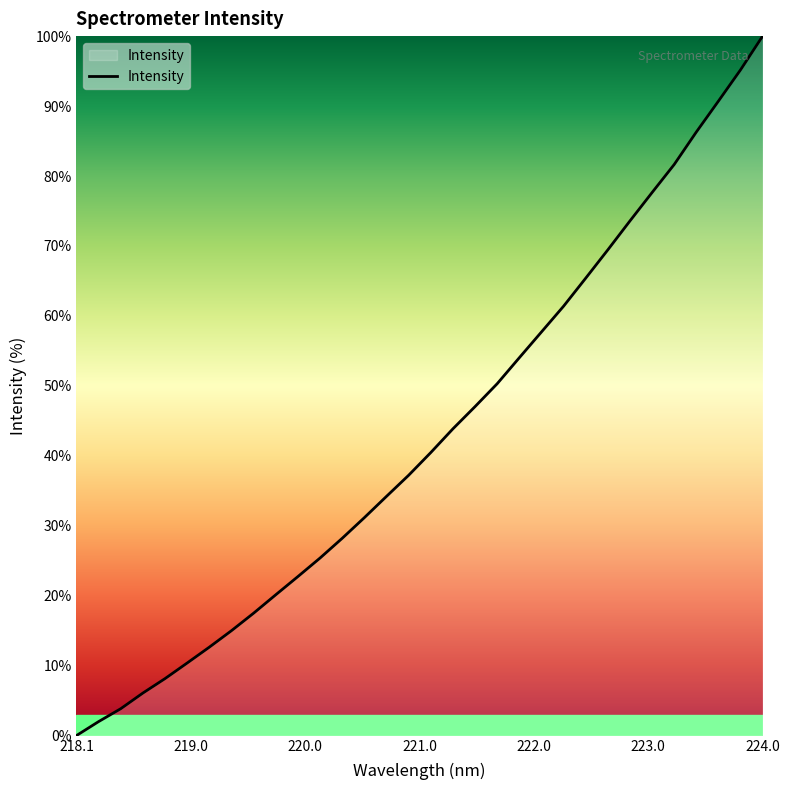

Which category has the lowest value across all series?

218.1